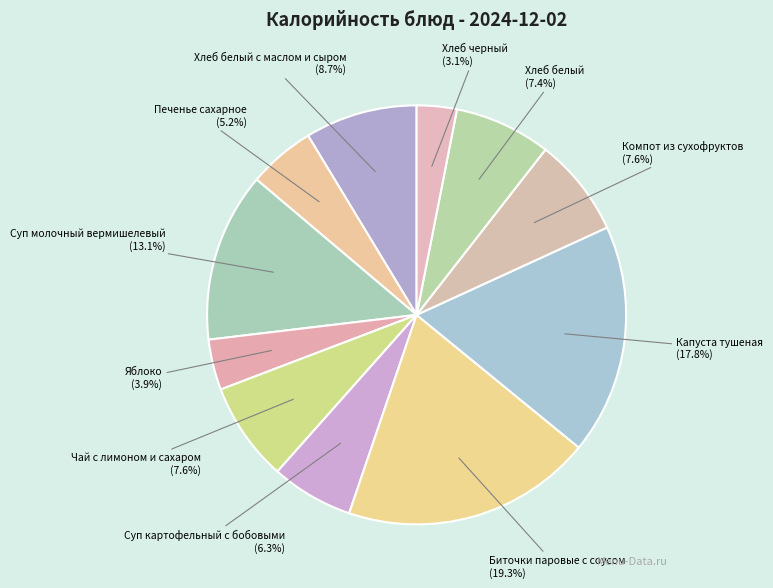

To the nearest percent, what is the average slice percentage?

9%